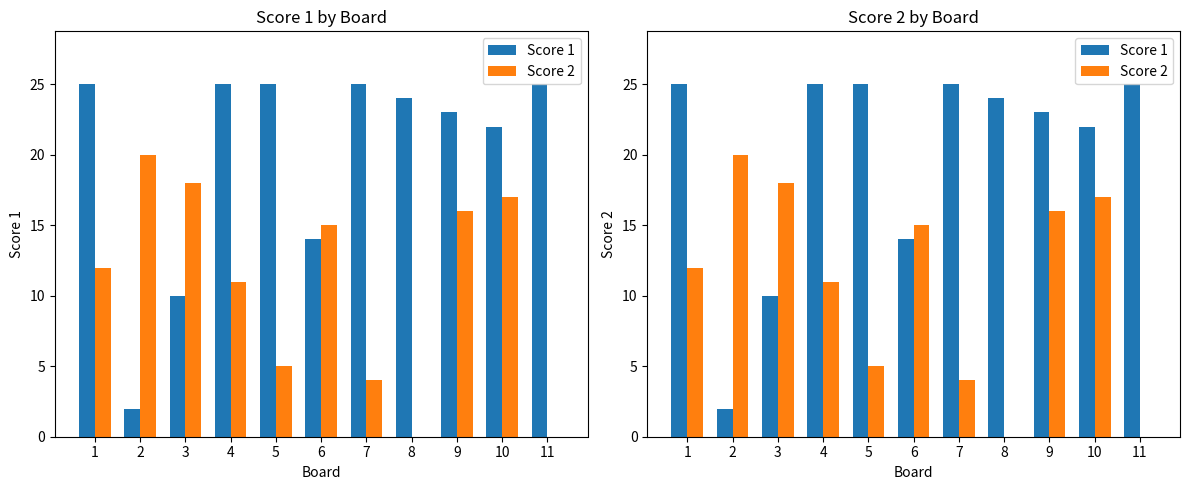

What is the value of the Score 2 bar at the 2nd from the left?

20